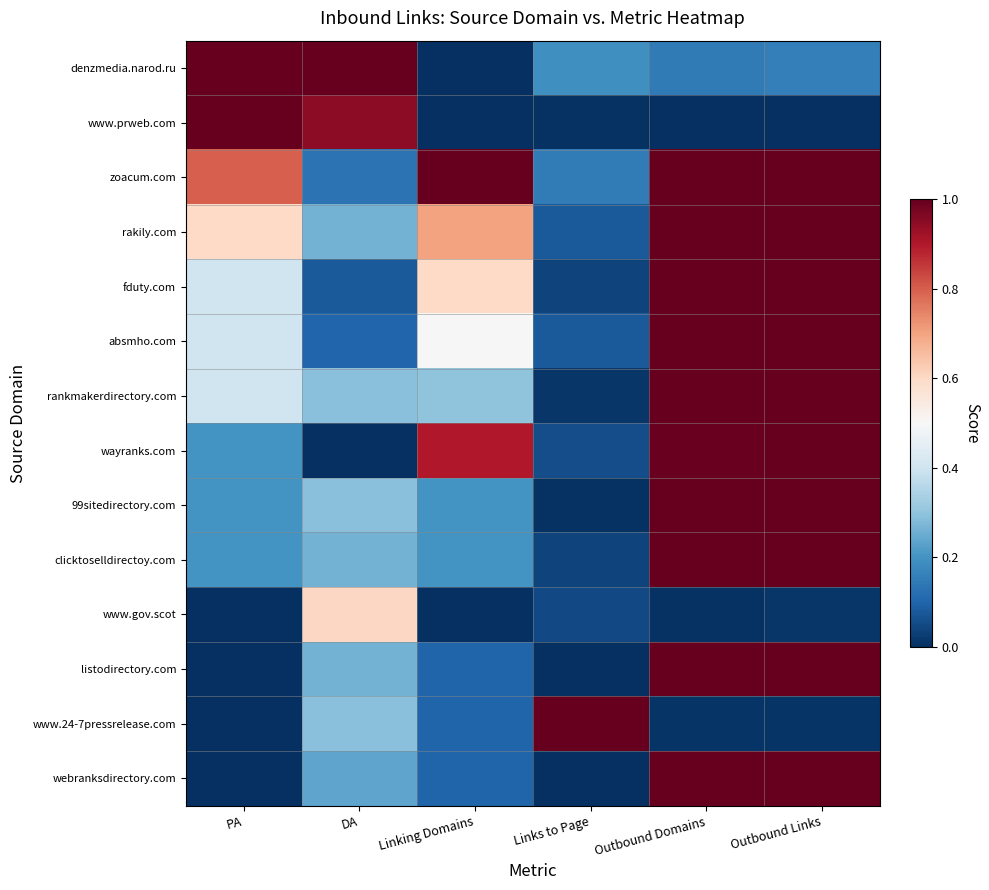

Which has a higher value, Linking Domains or PA?

PA